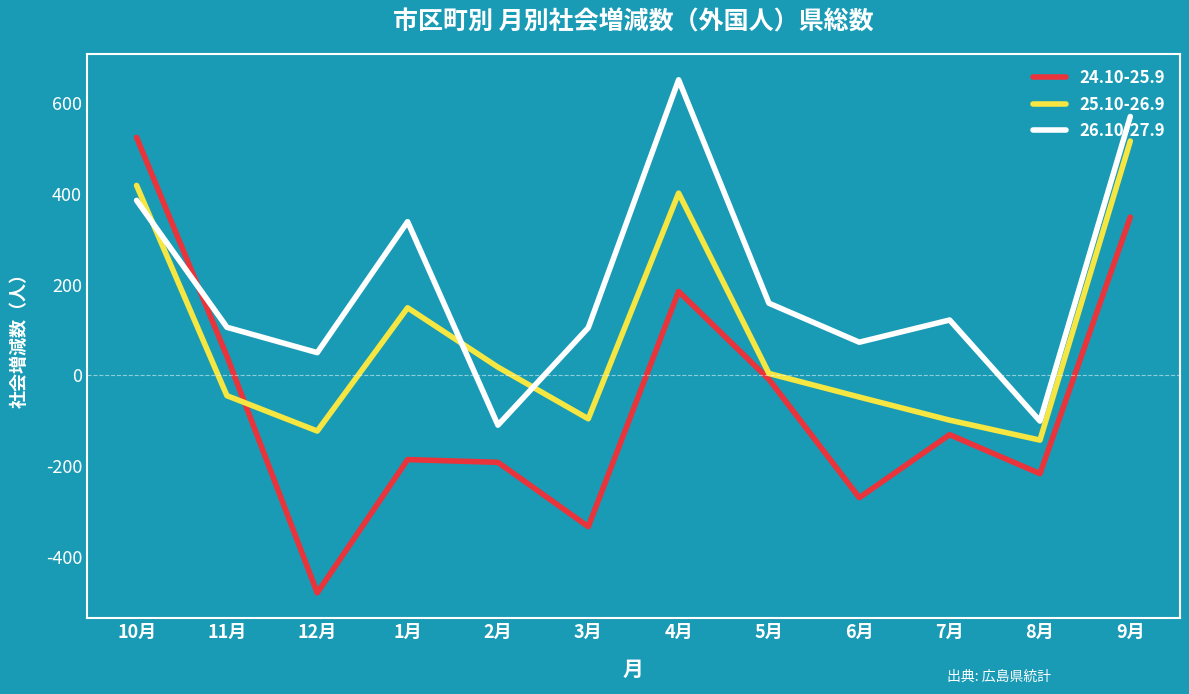

How many interior local peaks does the 24.10-25.9 series have?

3